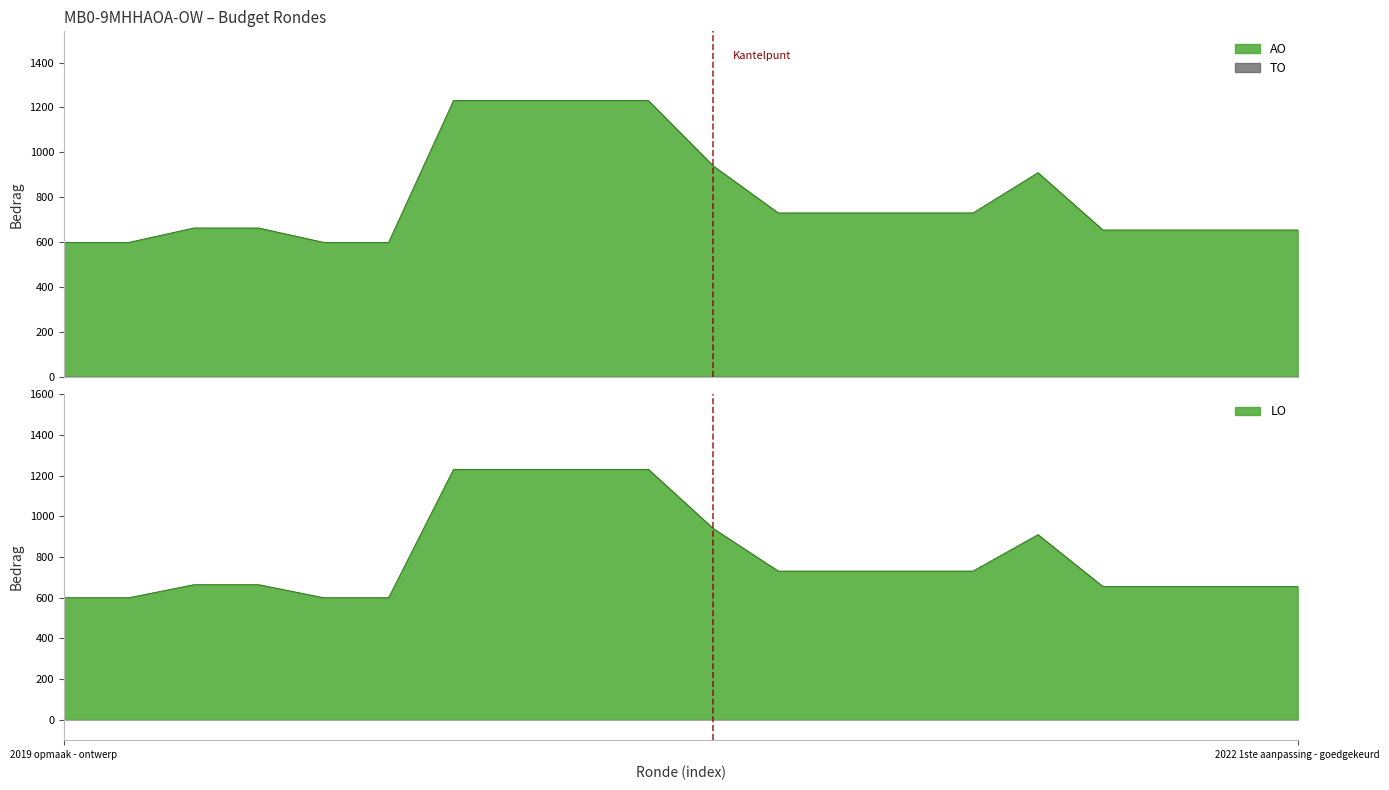

True or false: TO and AO intersect in this chart.

False